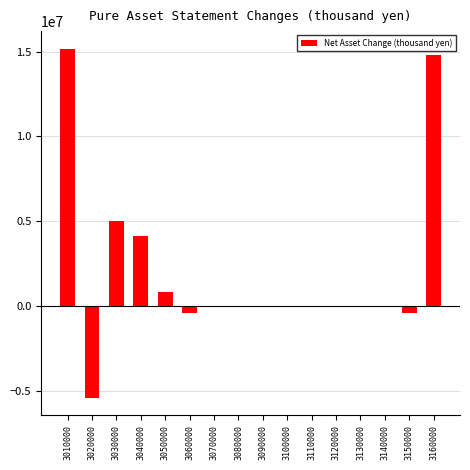

Count the number of data series in this chart.

1